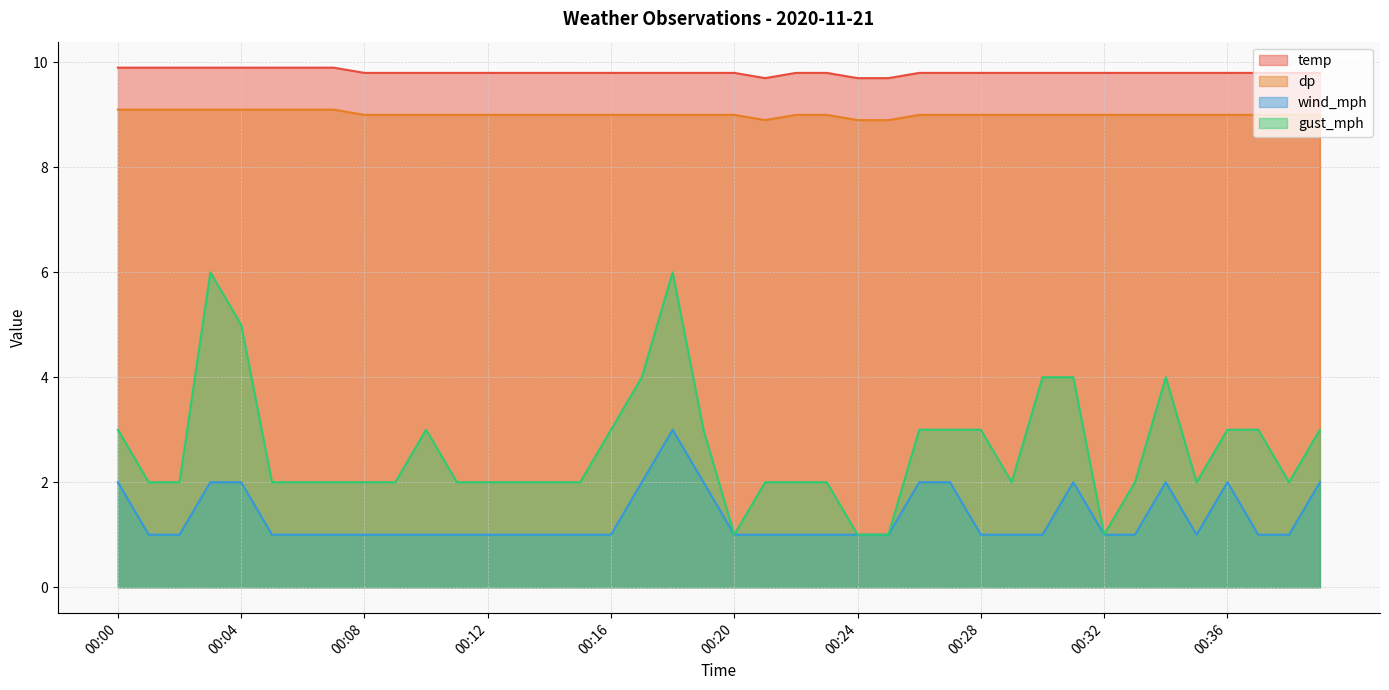

What is the minimum value for temp?

9.7